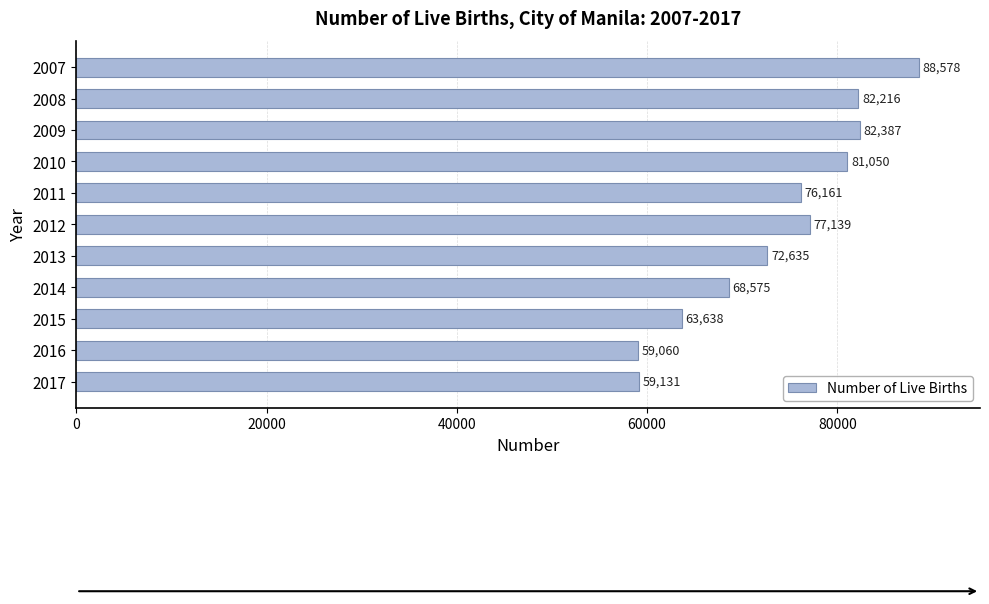

True or false: the data shows 82387 at 2009.

True